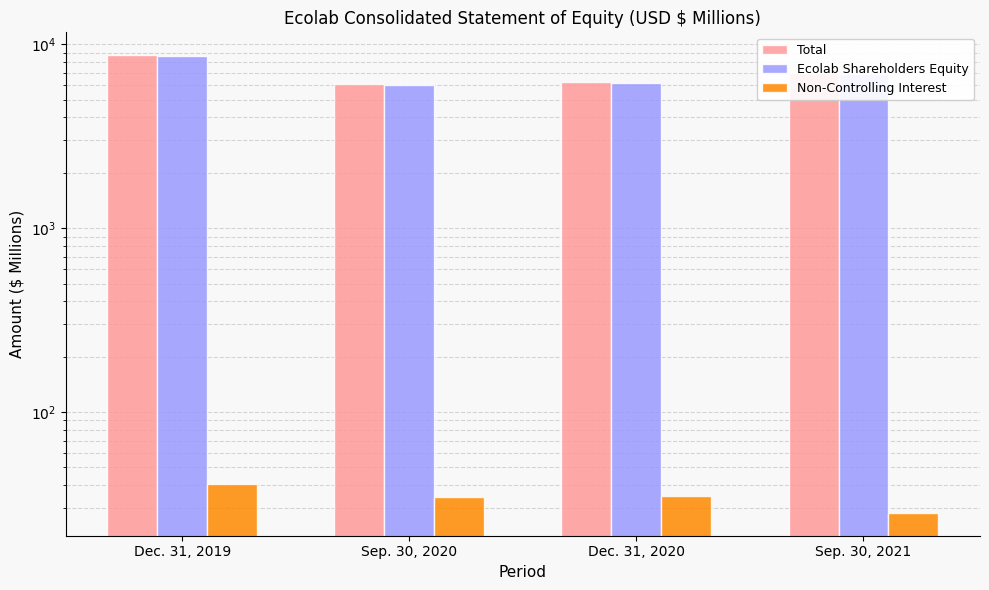

What is the smallest value displayed?

28.3